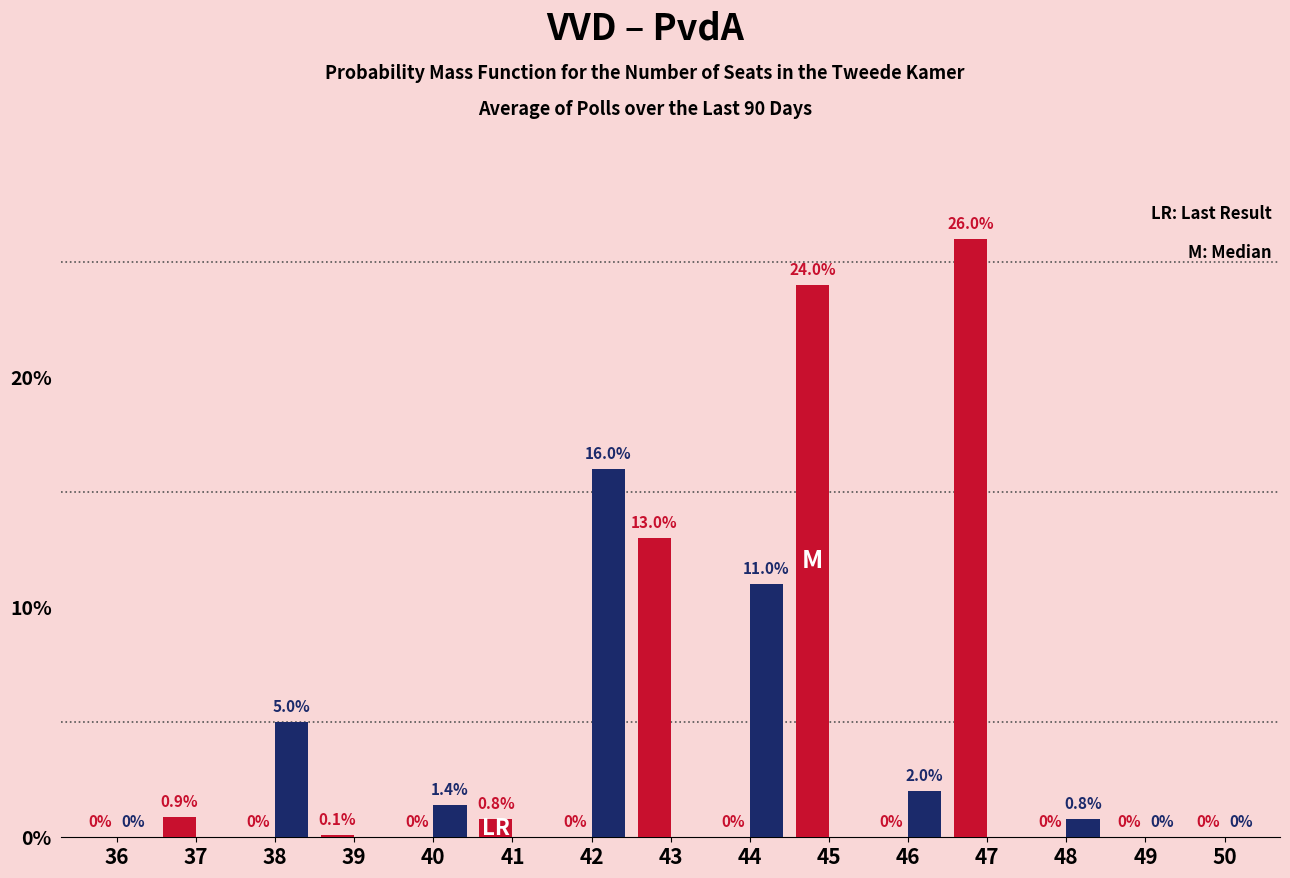

At which category is the sum across all series the highest?

47